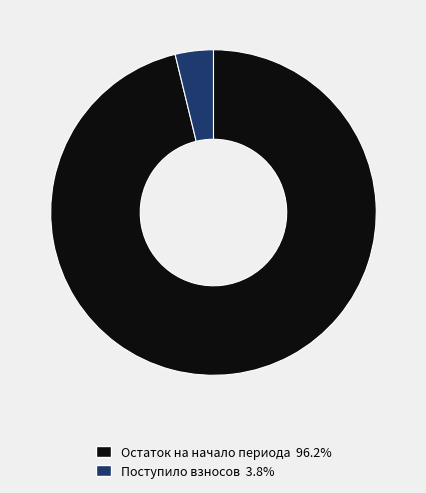

Is there a majority slice in this chart?

Yes